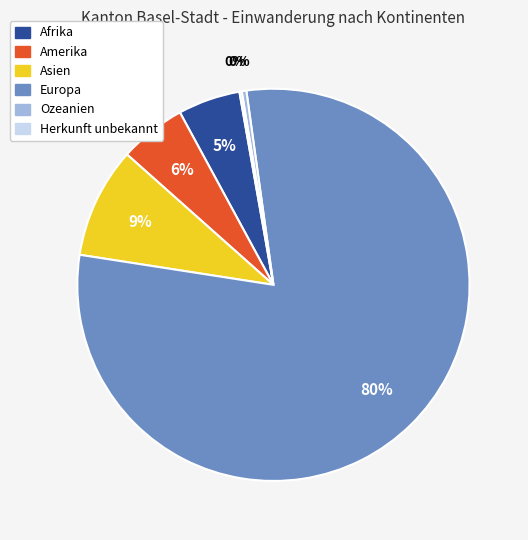

Which slice is the largest?

Europa